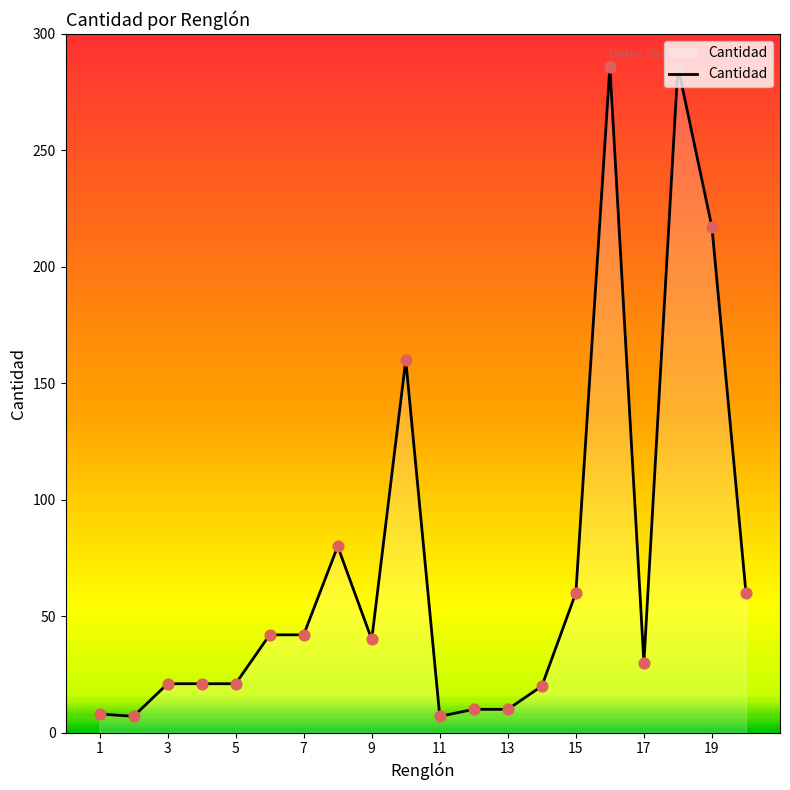

What is the greatest value displayed?

286